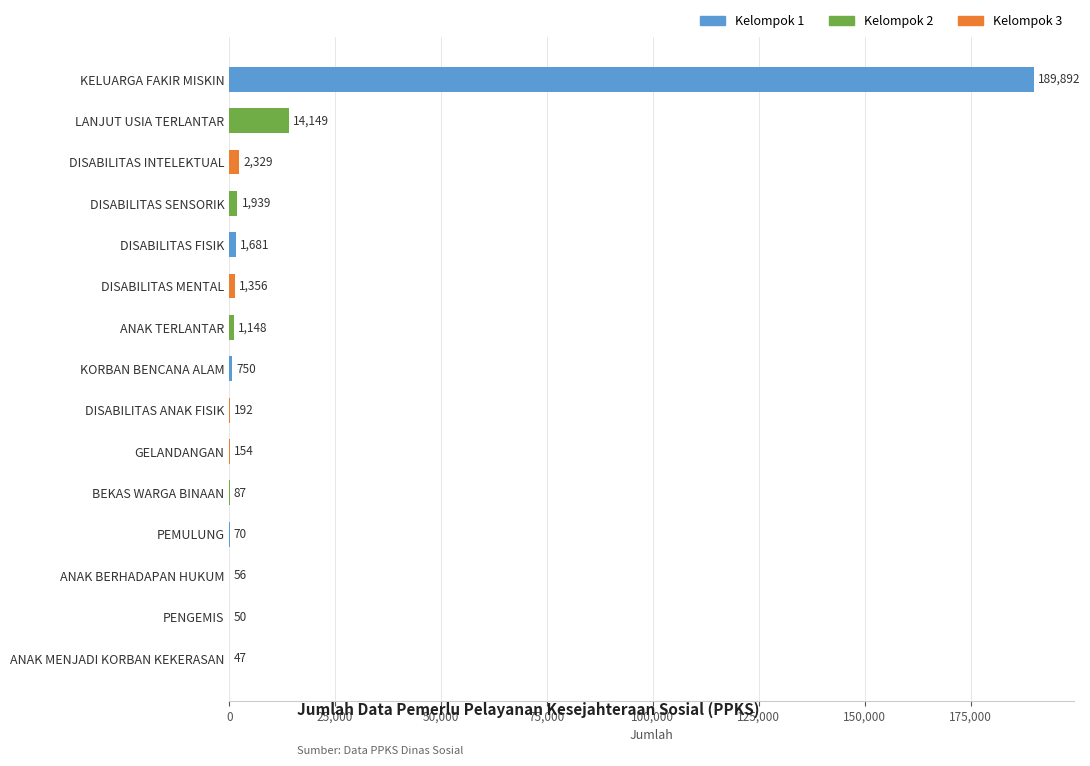

Which has a higher value, DISABILITAS ANAK FISIK or ANAK TERLANTAR?

ANAK TERLANTAR